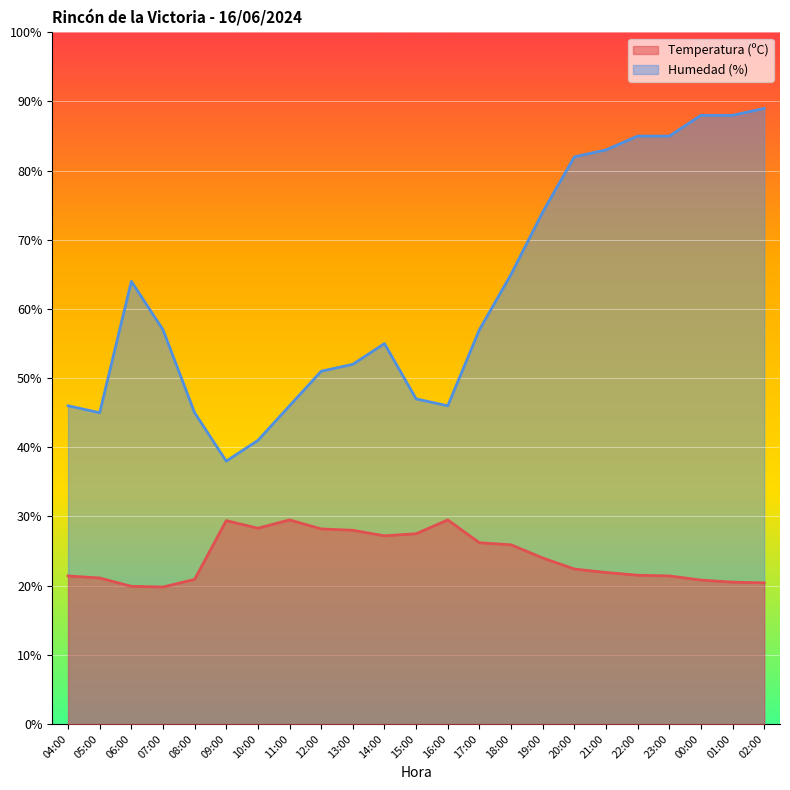

At which label is Humedad (%) closest to 63?

06:00